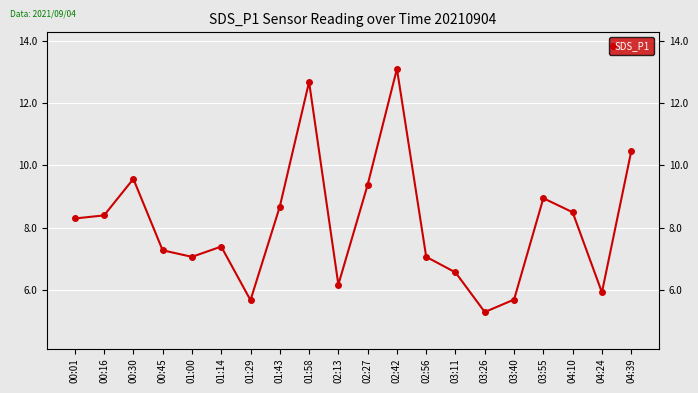

Which has a higher value, 03:55 or 03:11?

03:55